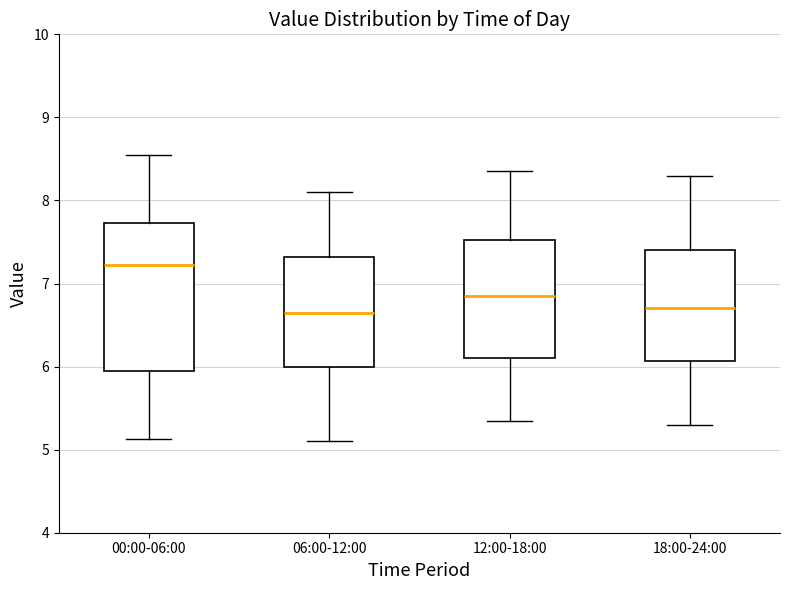

Where does the upper whisker of the box for 18:00-24:00 end on the y-axis? The values are not printed on the chart, so give them approximately, as read against the axis.

8.3